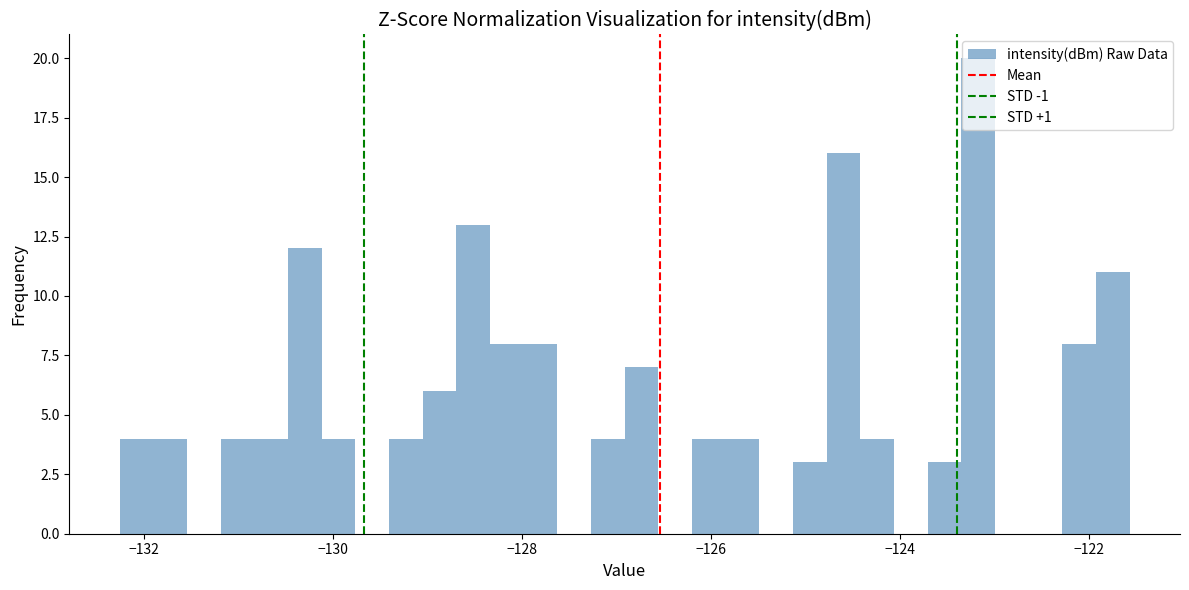

Read against the x-axis, roughly where is the centre of the tallest bar?

-123.2